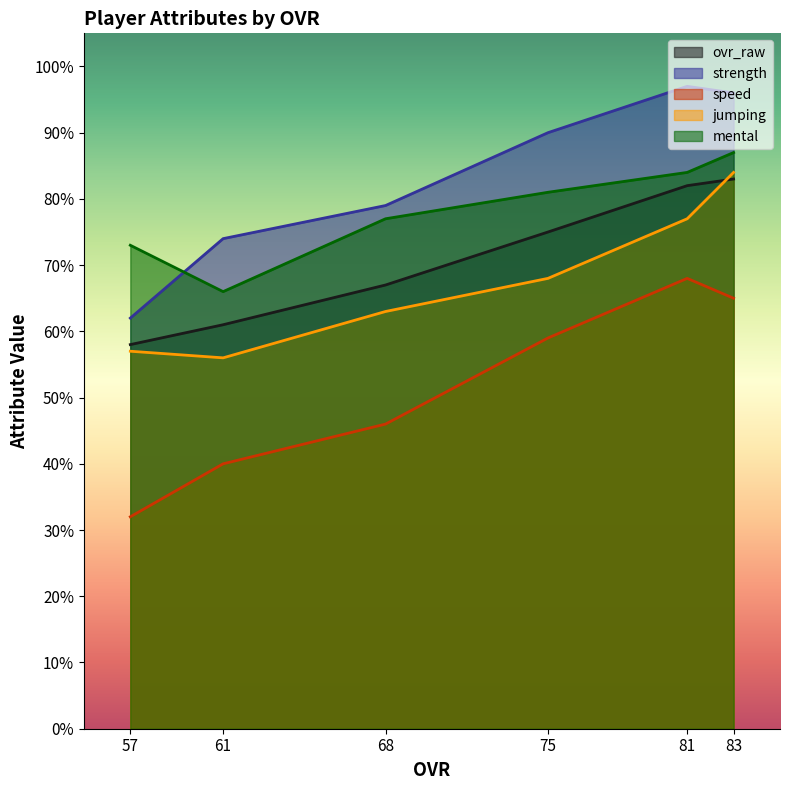

Reading right to left, what are all the values shown in this chart?

ovr_raw: 57=58	61=61	68=67	75=75	81=82	83=83
strength: 57=62	61=74	68=79	75=90	81=97	83=96
speed: 57=32	61=40	68=46	75=59	81=68	83=65
jumping: 57=57	61=56	68=63	75=68	81=77	83=84
mental: 57=73	61=66	68=77	75=81	81=84	83=87